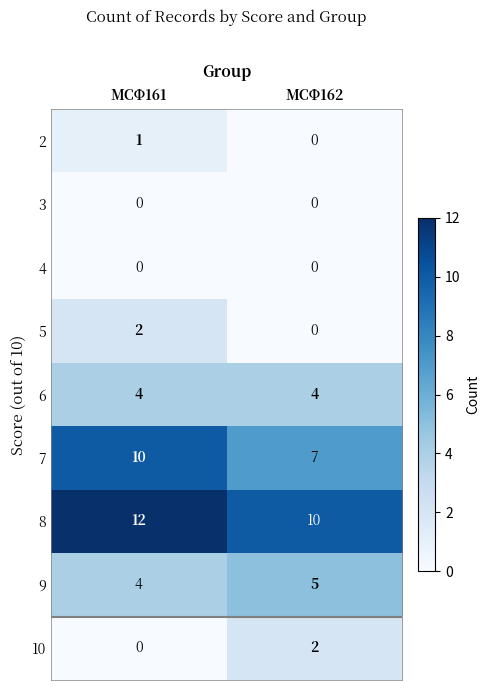

True or false: 8 has a value of 18 at МСФ162.

False